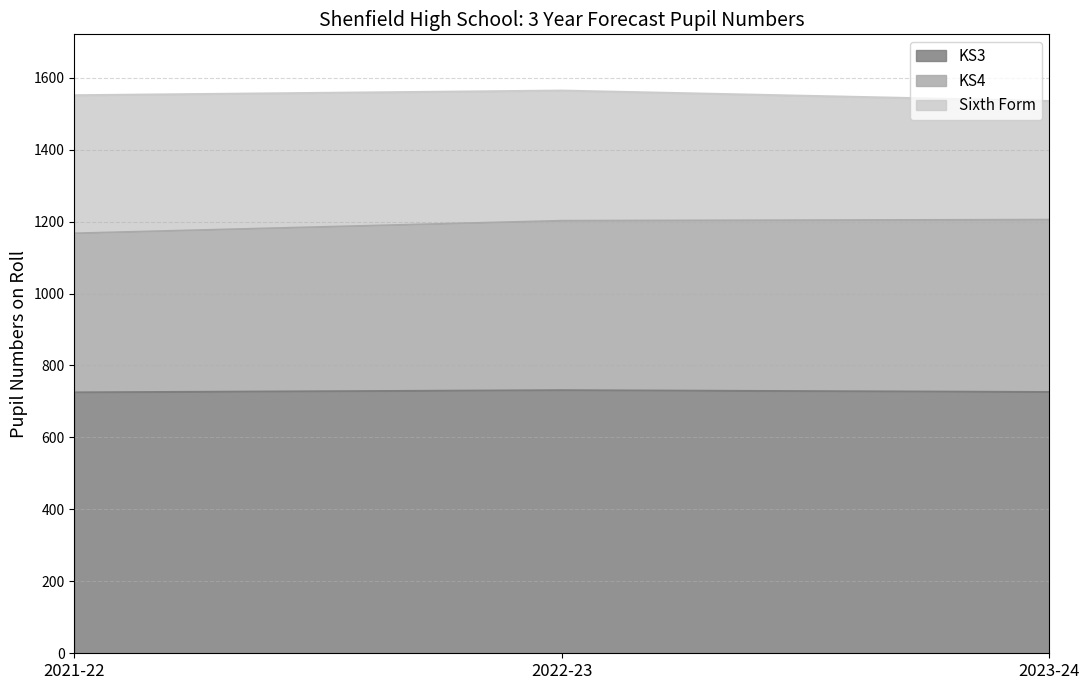

What is the total value across all series at 2023-24?

1535